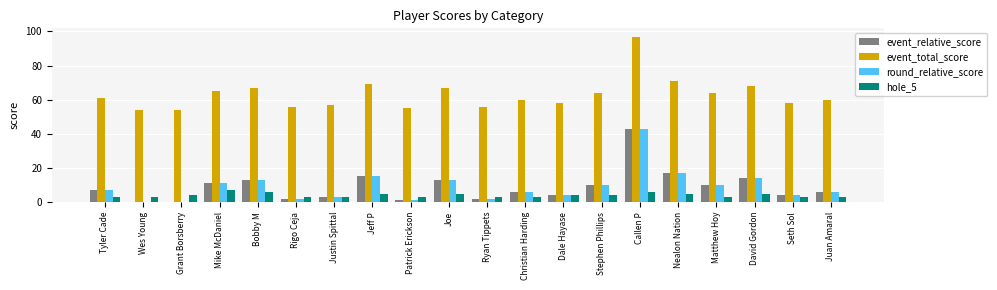

Read the event_total_score value at Ryan Tippets, to the nearest 10.

60